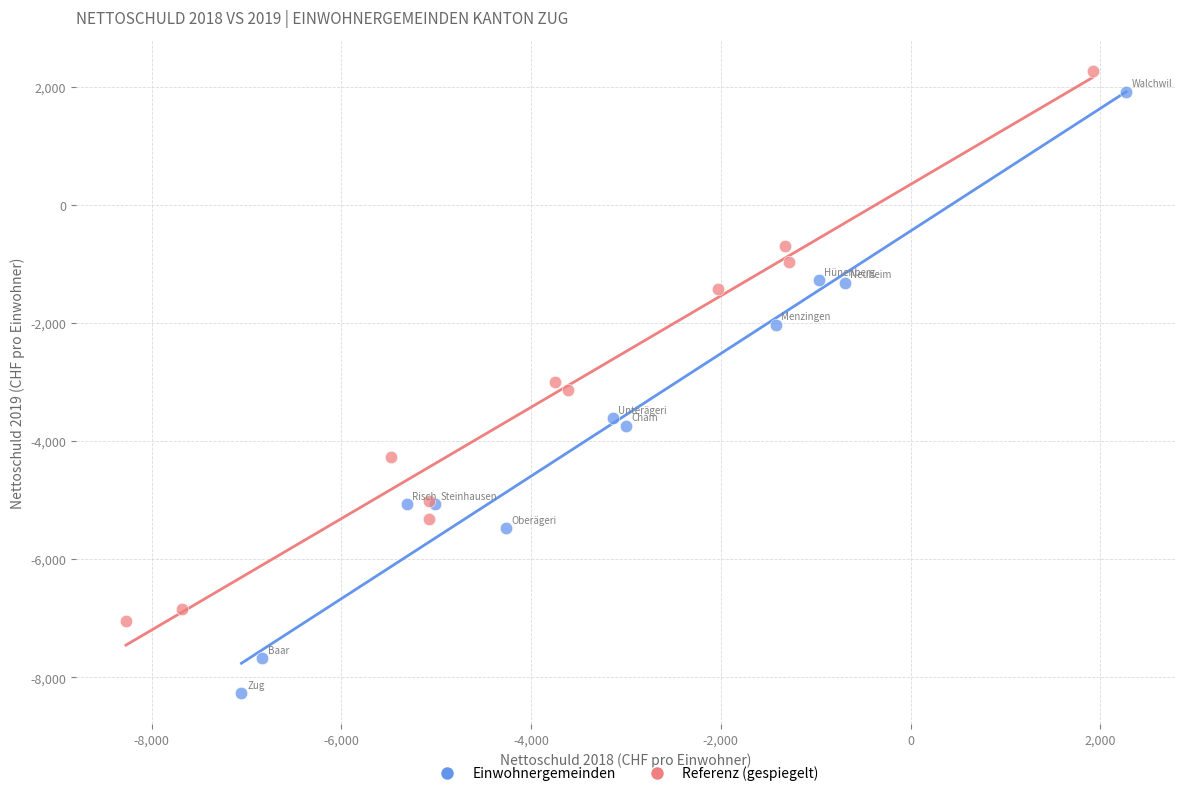

Which series contains the highest Y value?

Referenz (gespiegelt)